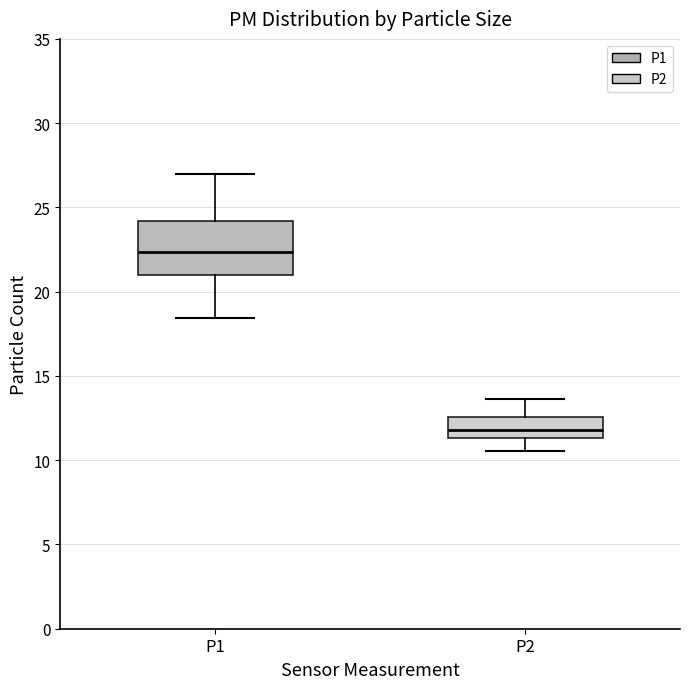

Reading left to right, transcribe this box plot: for each box, give where its median line is, the range the box spans, and where its two whiskers end, as read against the y-axis. The values are not printed on the chart, so give them approximately, as read against the axis.

P1: median 22.5, box 21.0 to 24.0, whiskers 18.5 to 27.0
P2: median 12.0, box 11.5 to 12.5, whiskers 10.5 to 13.5